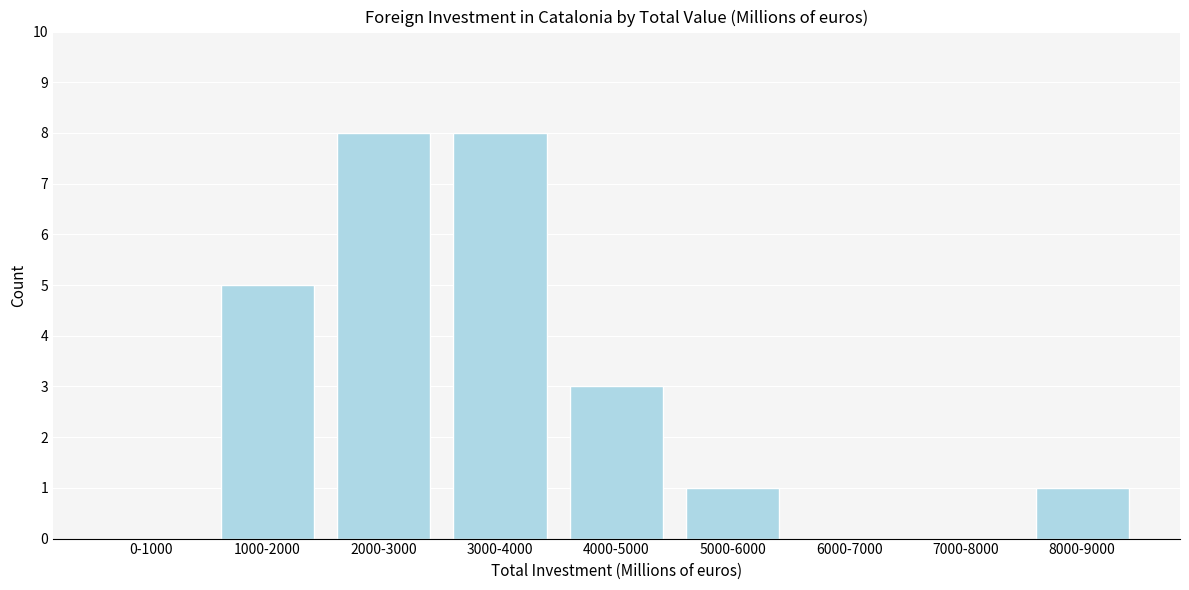

Reading left to right, extract all data points from this chart.

0-1000=0	1000-2000=5	2000-3000=8	3000-4000=8	4000-5000=3	5000-6000=1	6000-7000=0	7000-8000=0	8000-9000=1